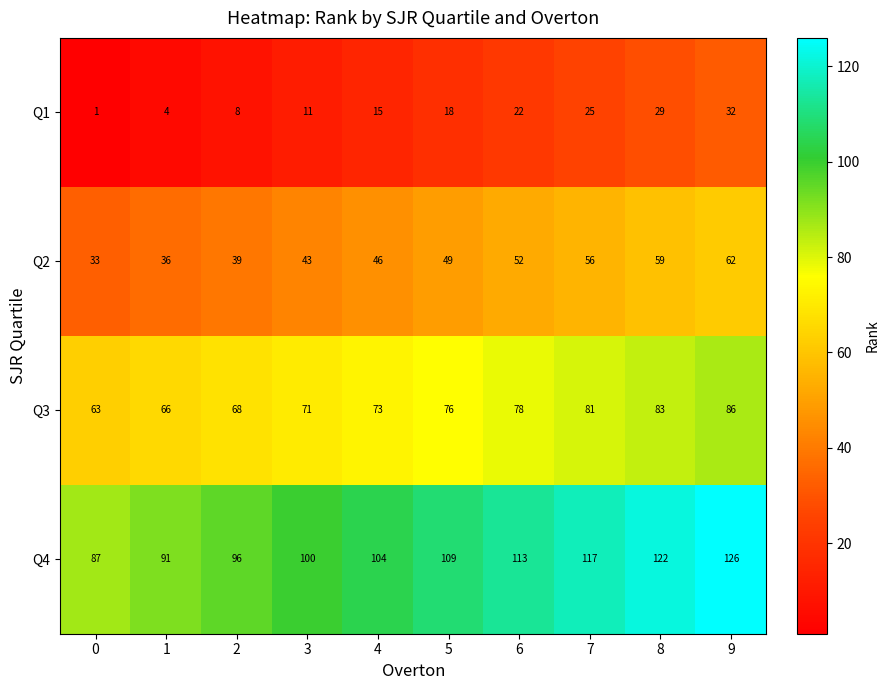

What is the sum of the Q1 values at 6 and 7?

47